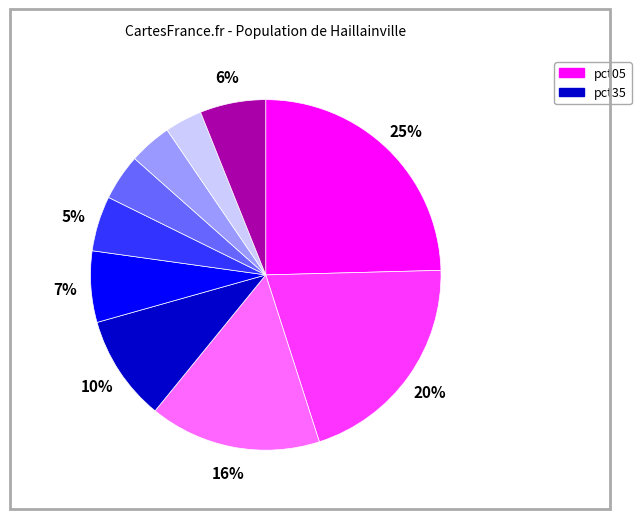

Does any single category account for the majority?

No